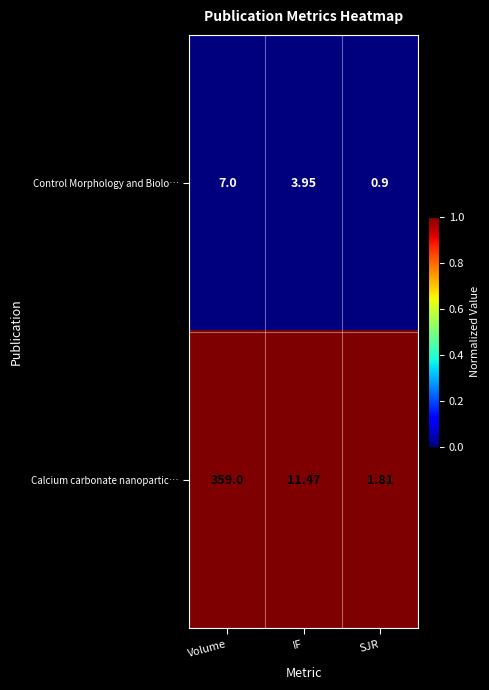

At which label does Control Morphology and Biolo… reach its peak?

Volume